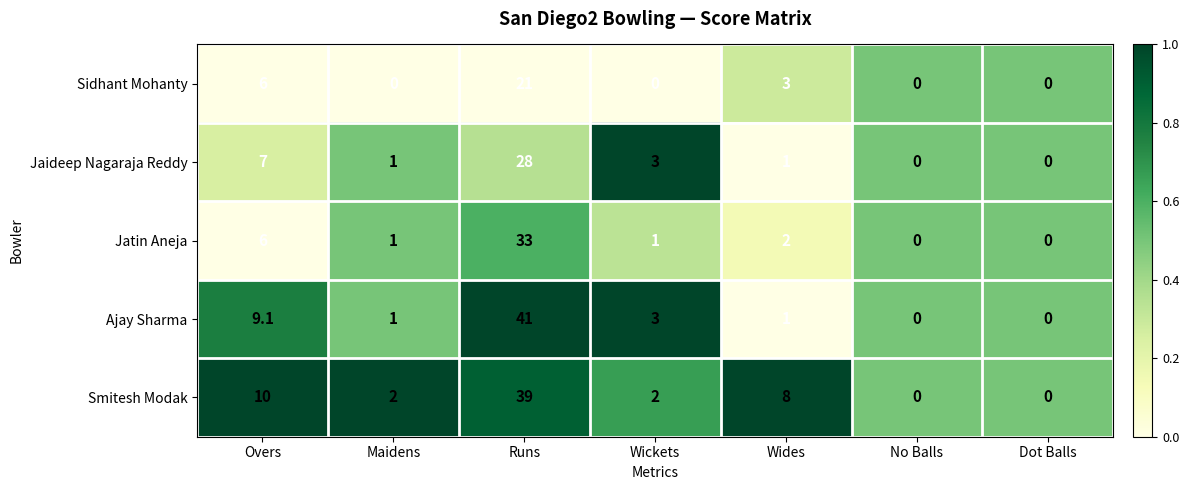

What is the difference between the Ajay Sharma values at No Balls and Wides?

1.0